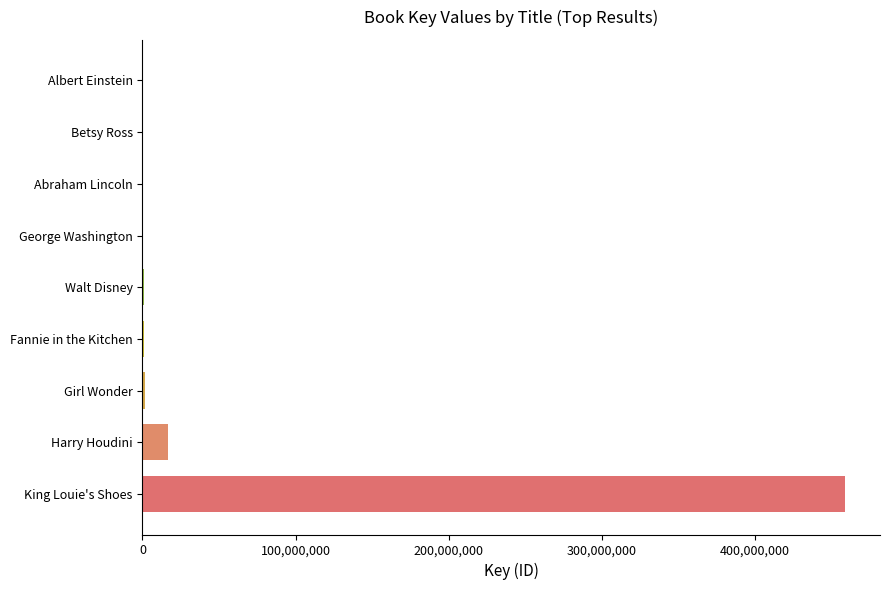

What is the sum of all values?

479750793